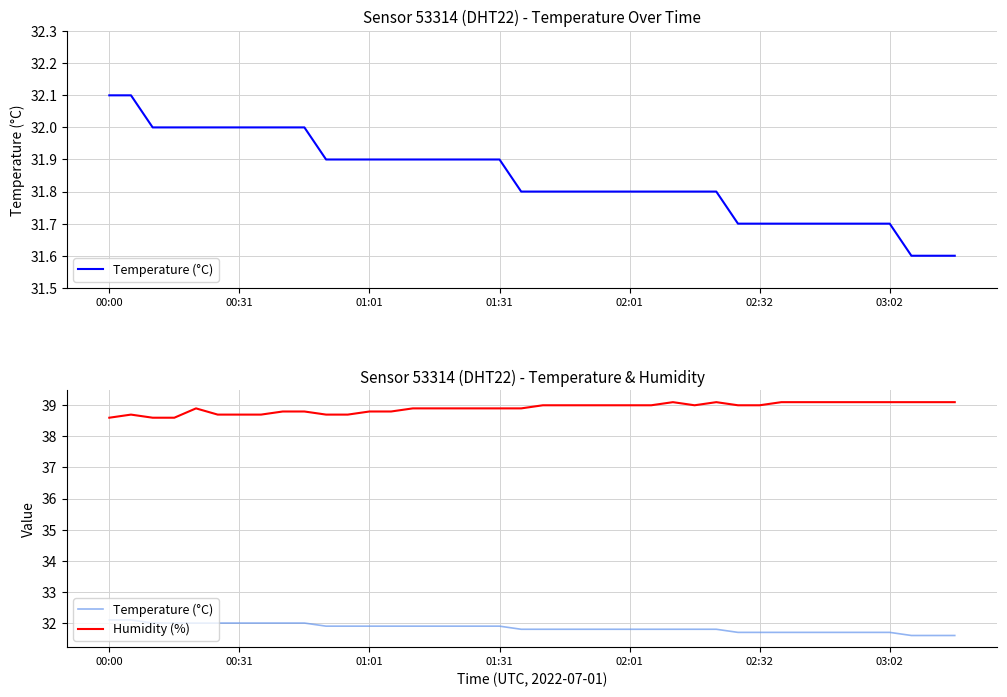

Which category has the highest value in the Humidity (%) series?

26